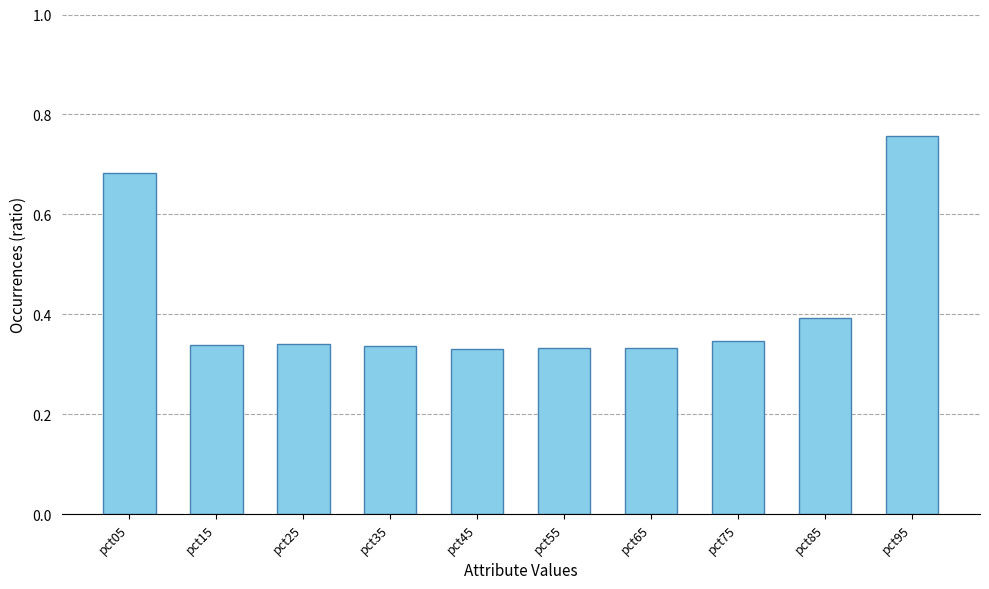

How many values are between 0 and 1?

10